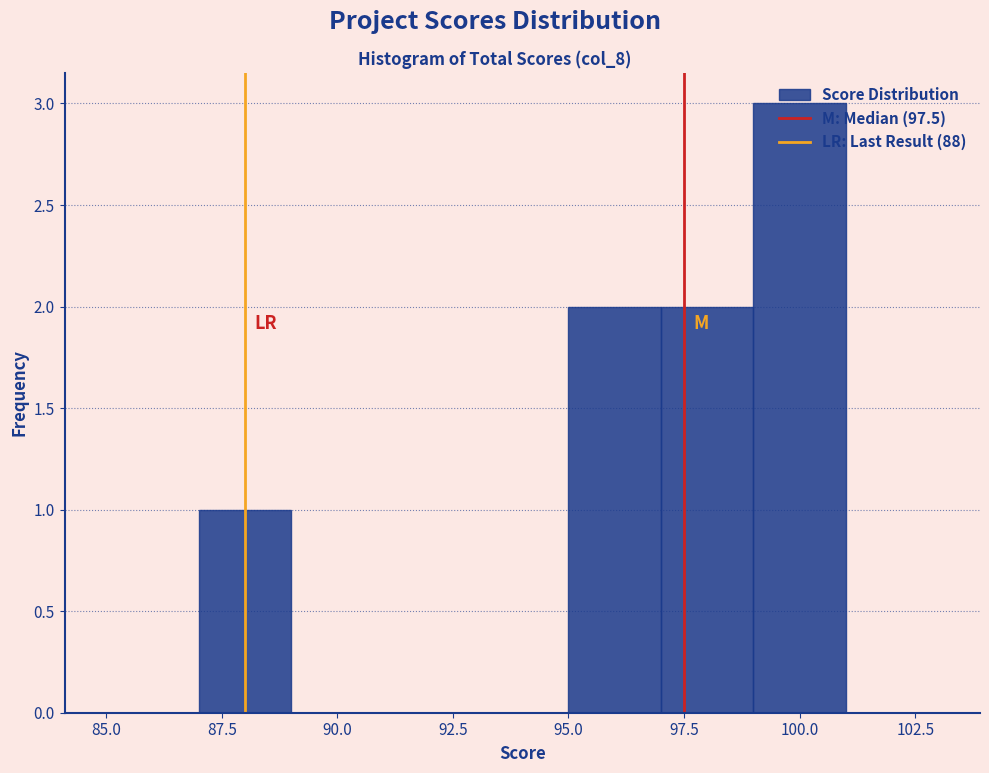

Reading left to right, transcribe this chart: for each bar, give the range it covers on the x-axis and its height. The values are not printed on the chart, so give them approximately, as read against the axis.

85 to 87: 0
87 to 89: 1
89 to 91: 0
91 to 93: 0
93 to 95: 0
95 to 97: 2
97 to 99: 2
99 to 101: 3
101 to 103: 0